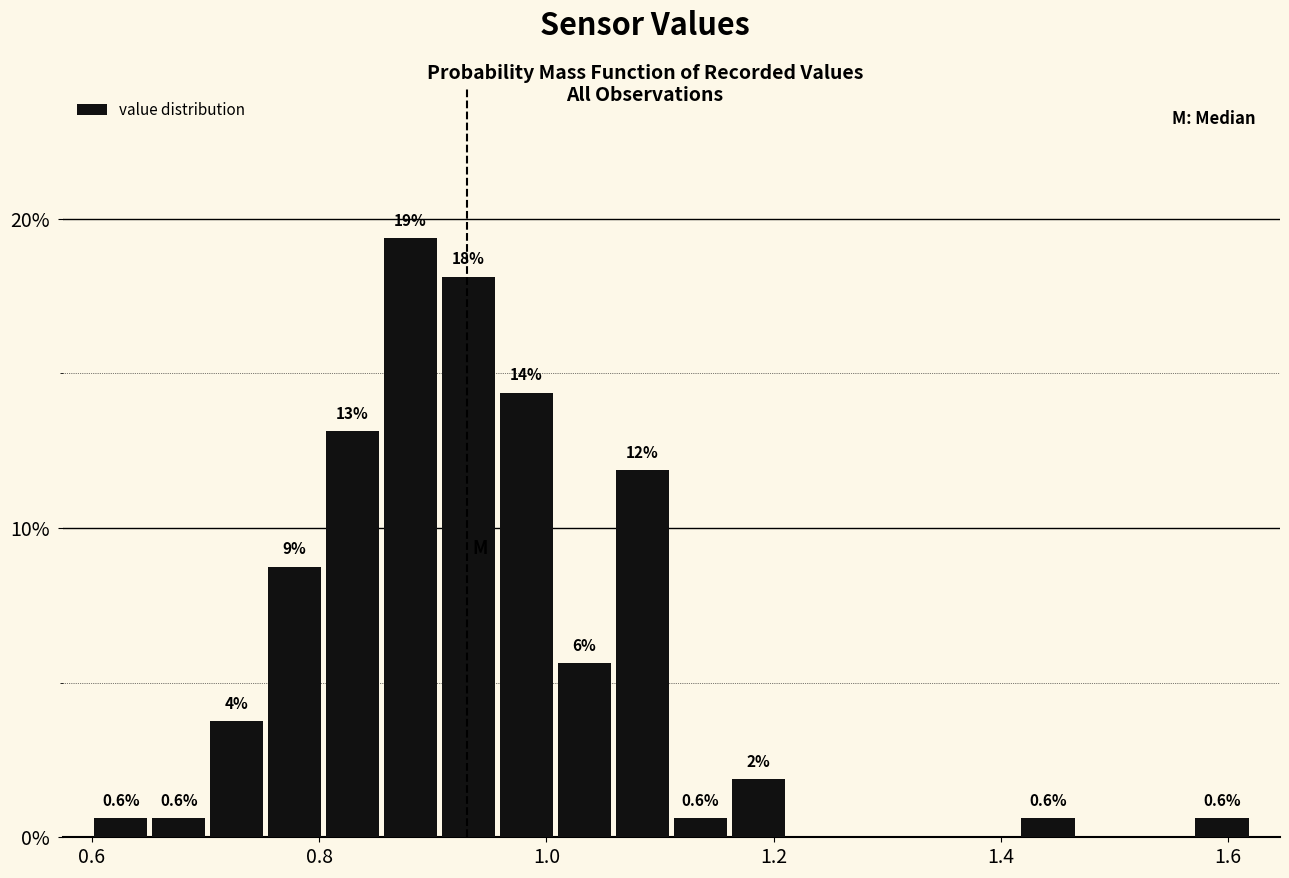

Read against the x-axis, roughly where is the centre of the tallest bar?

0.88